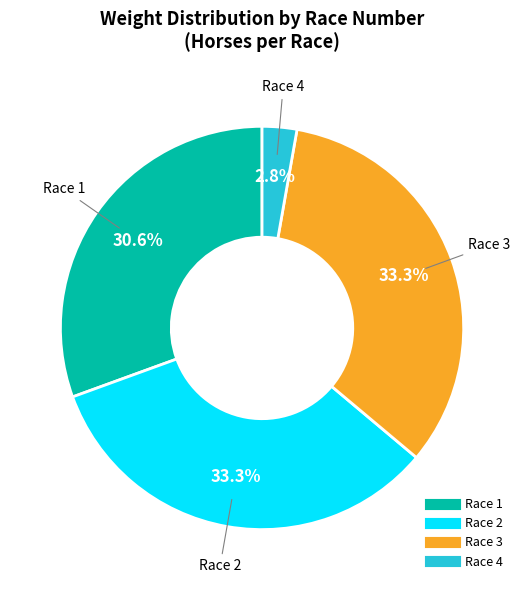

Is there any slice that represents more than half of the pie?

No